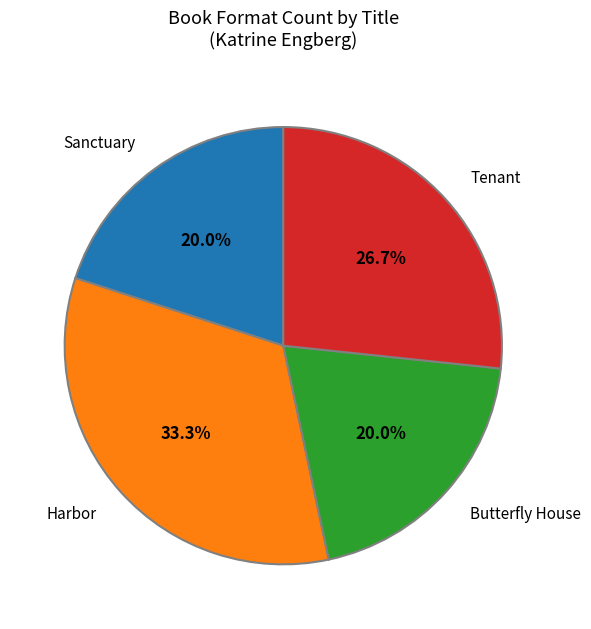

Which slice is the largest?

Harbor